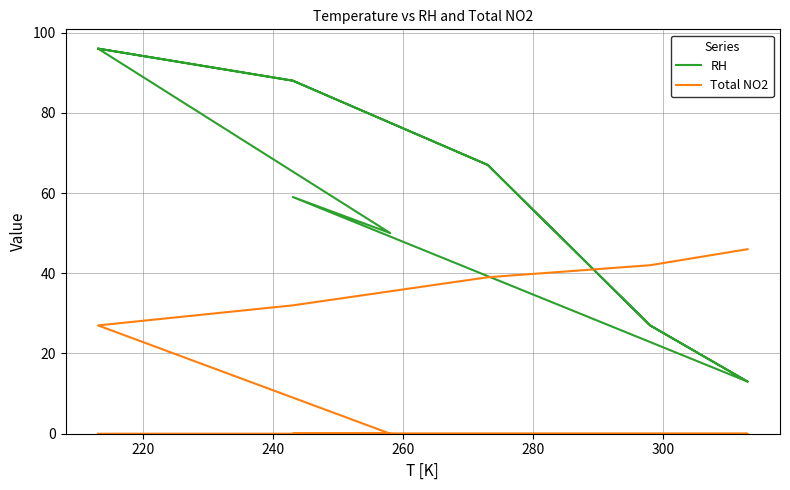

How many values in the RH series exceed 67?

4